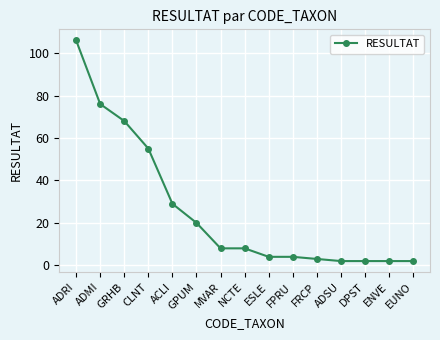

What is the maximum value shown in the chart?

106